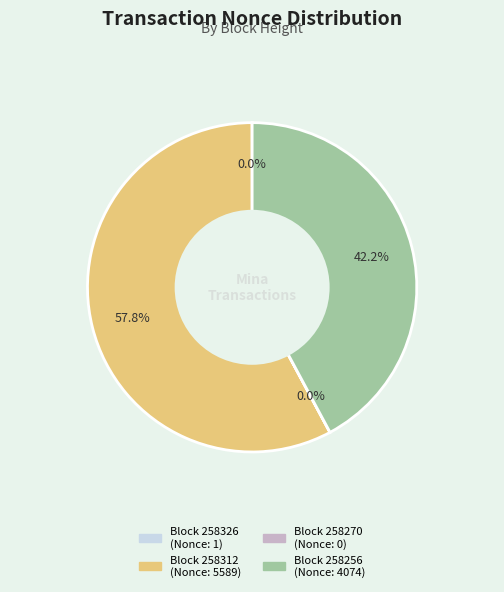

Does any single category account for the majority?

Yes